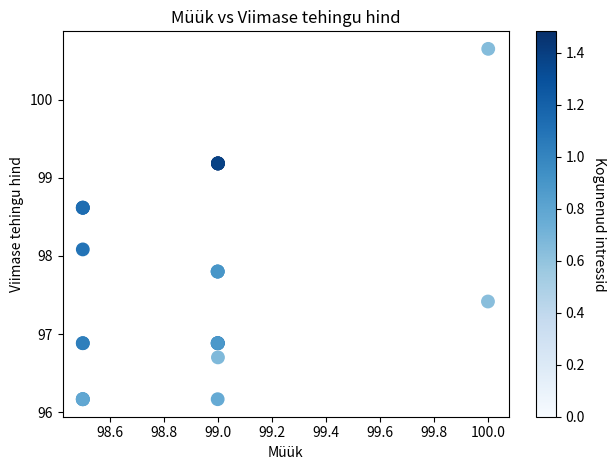

What Y value in the scatter plot is closest to 98?

98.1